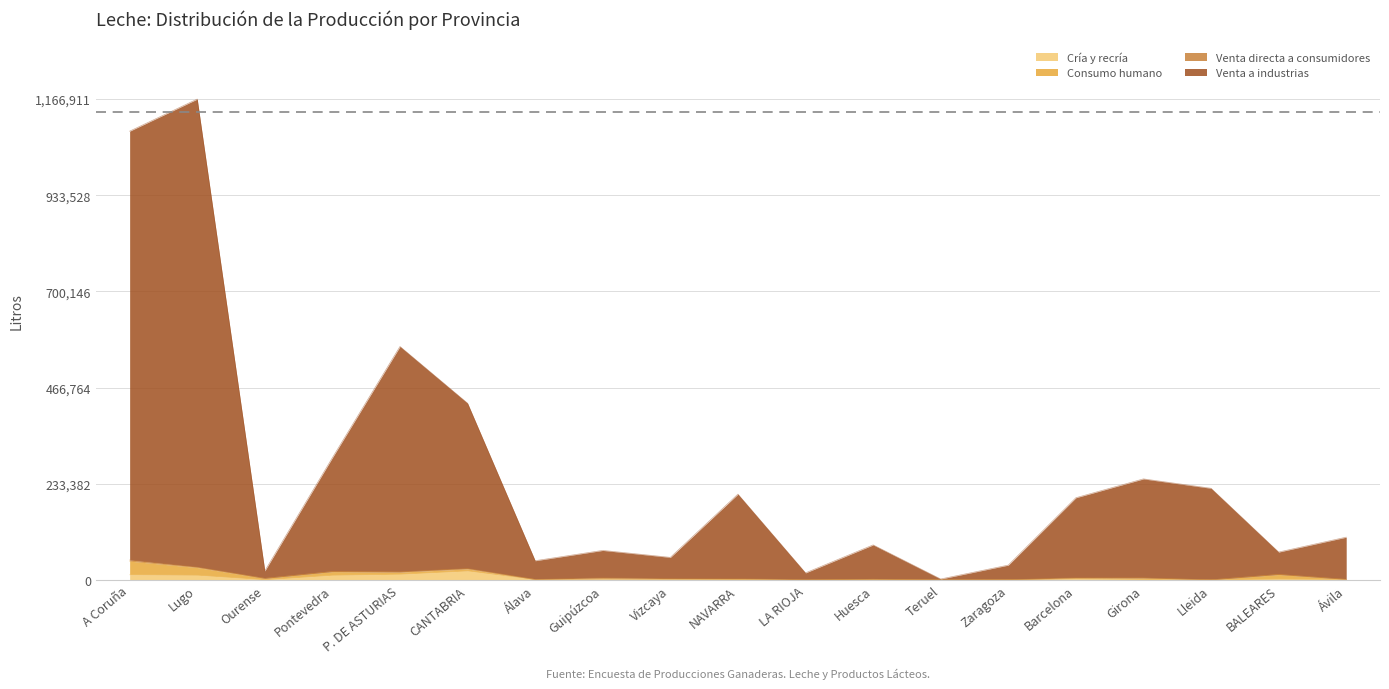

At which label does Cría y recría reach its minimum?

Teruel